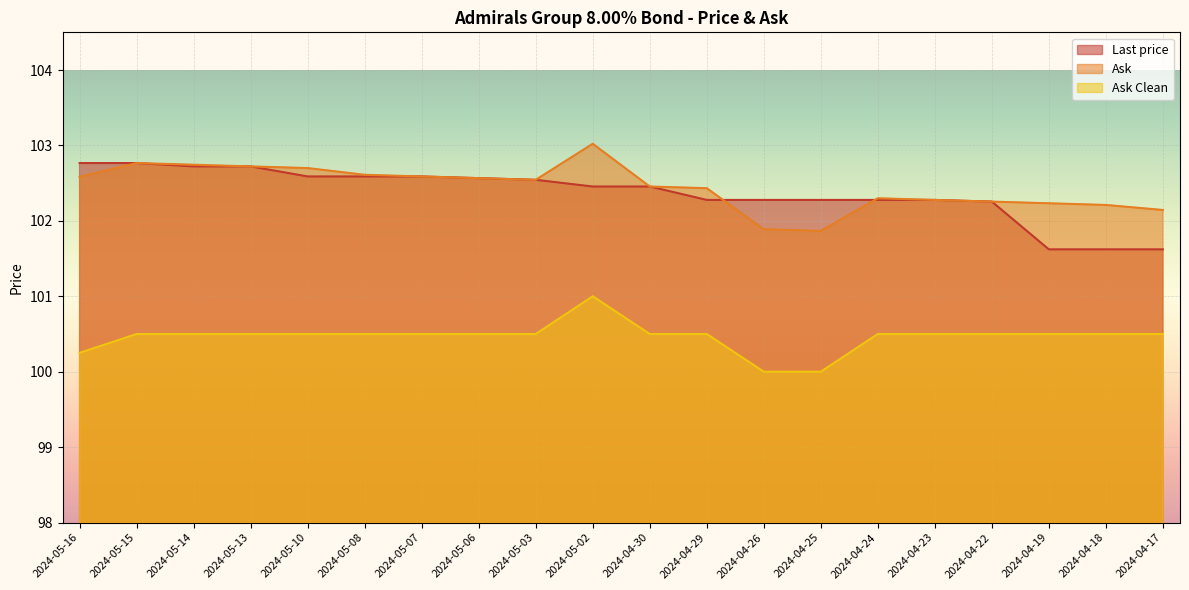

What position from the right is 2024-04-30?

10